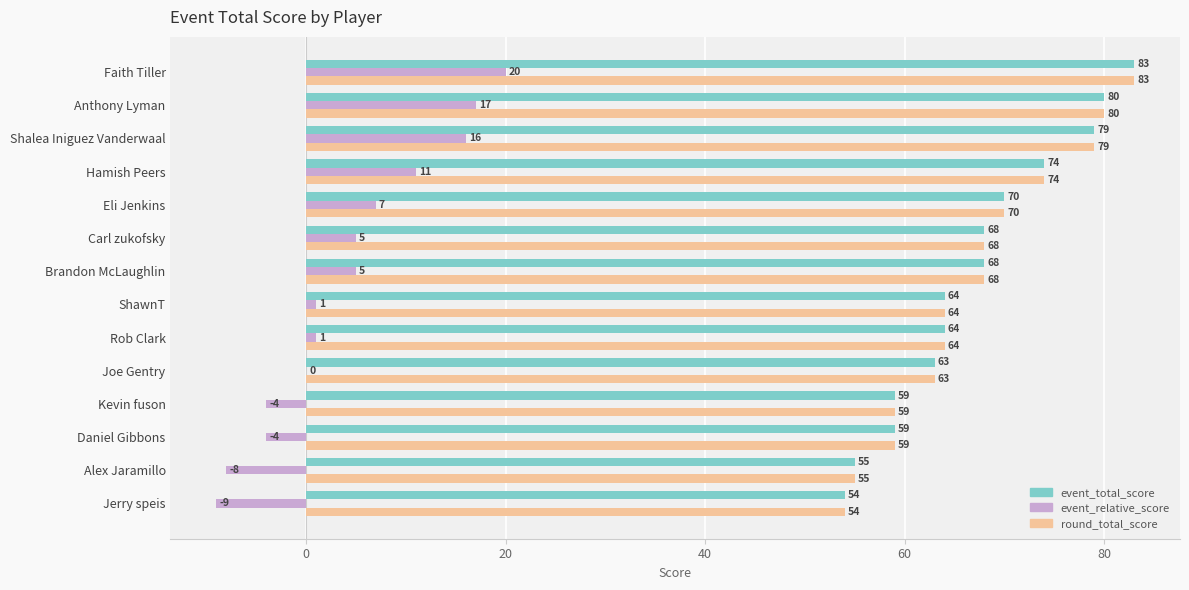

At which category is the sum across all series the highest?

Faith Tiller